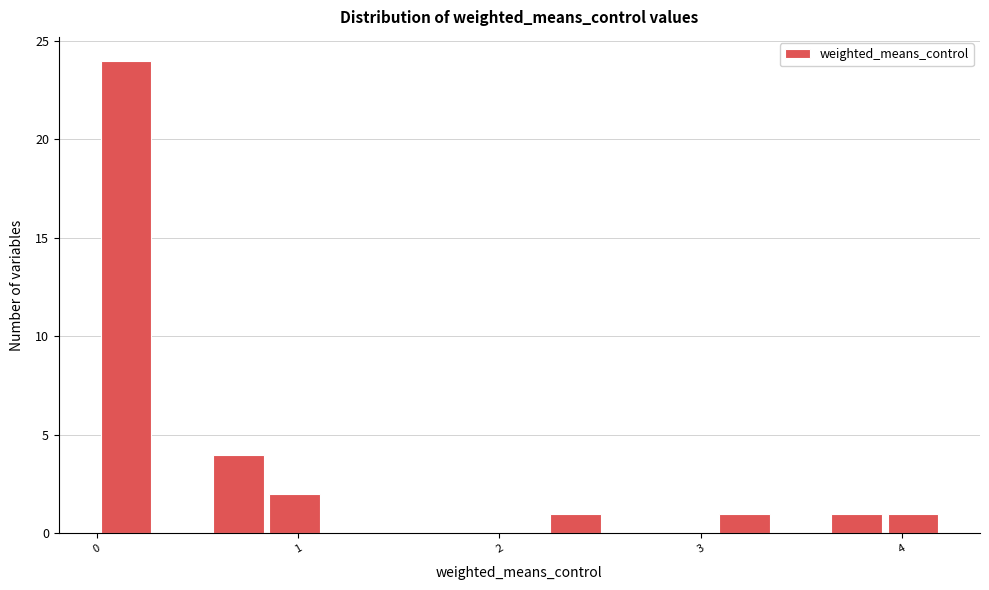

Around what value on the x-axis is the tallest bar? Give the approximate position of its centre, as read against the axis.

0.1